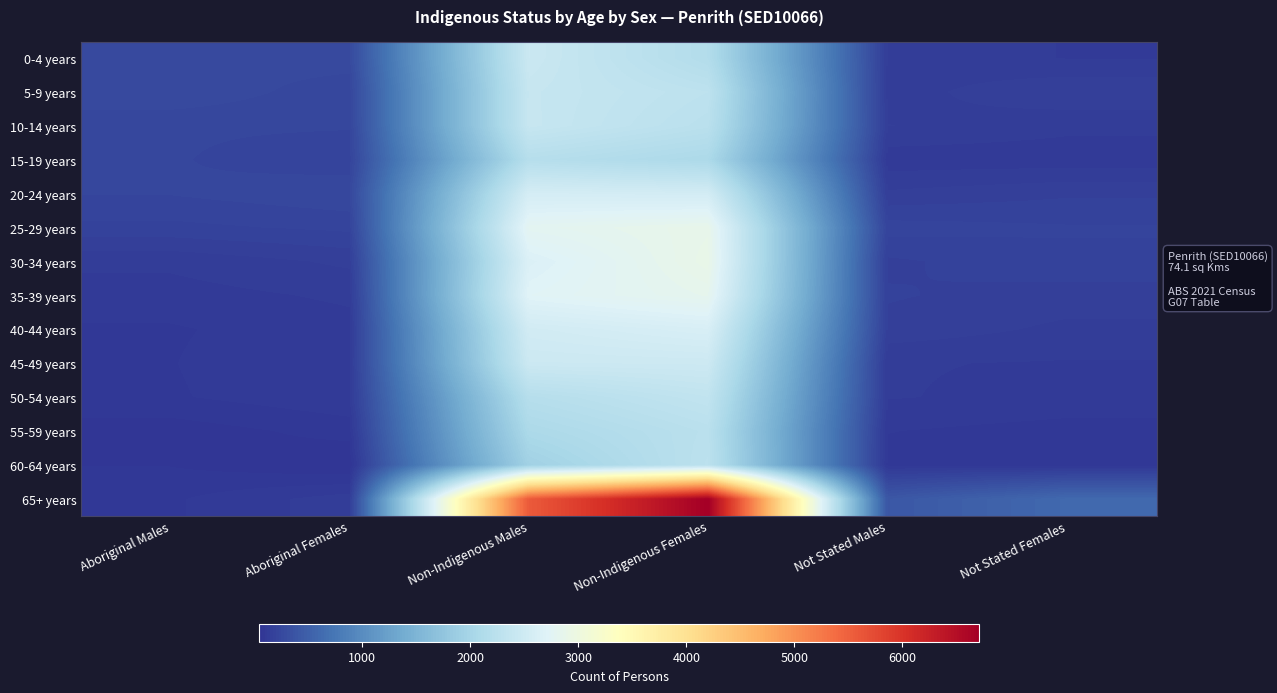

What is the smallest value displayed?

44